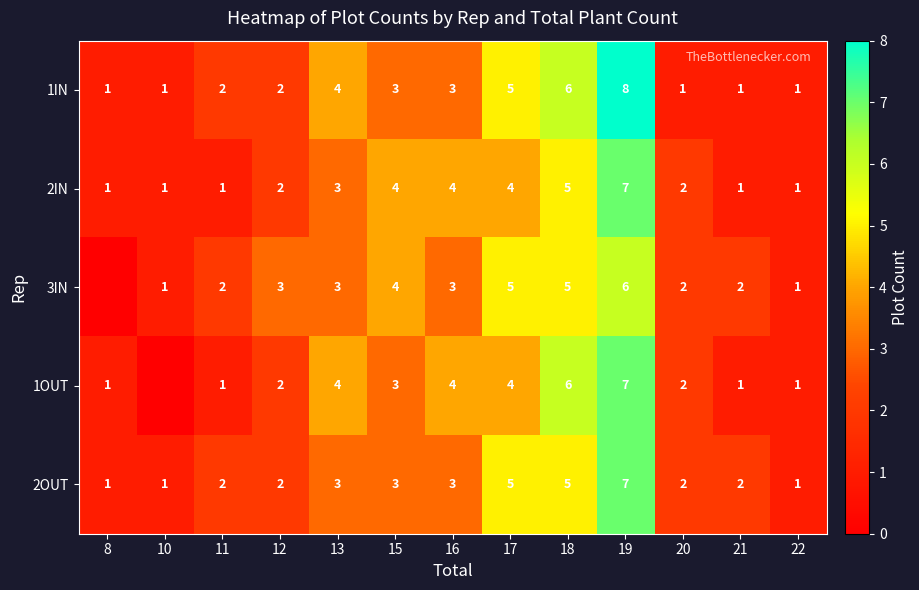

Which category has the highest value in the 2OUT series?

19